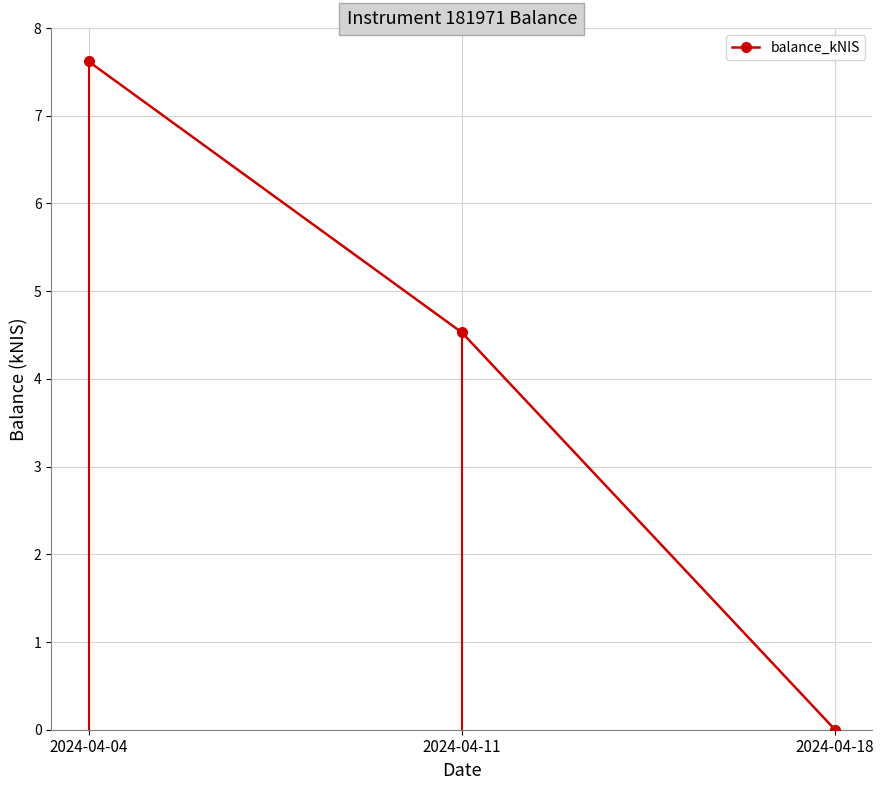

Does the chart display data point markers on the line(s)?

Yes